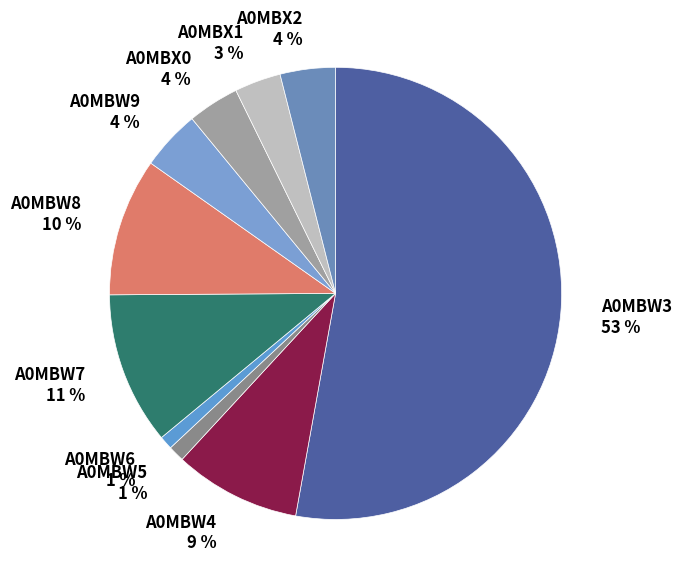

What is the largest slice in the pie chart?

A0MBW3